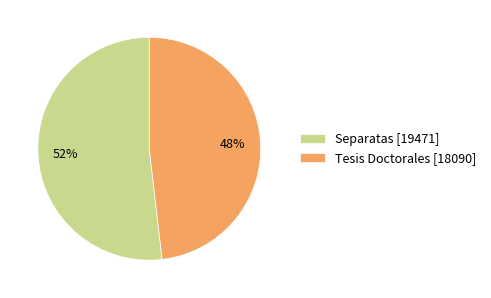

Combined, do Tesis Doctorales [18090] and Separatas [19471] account for over 50%?

Yes